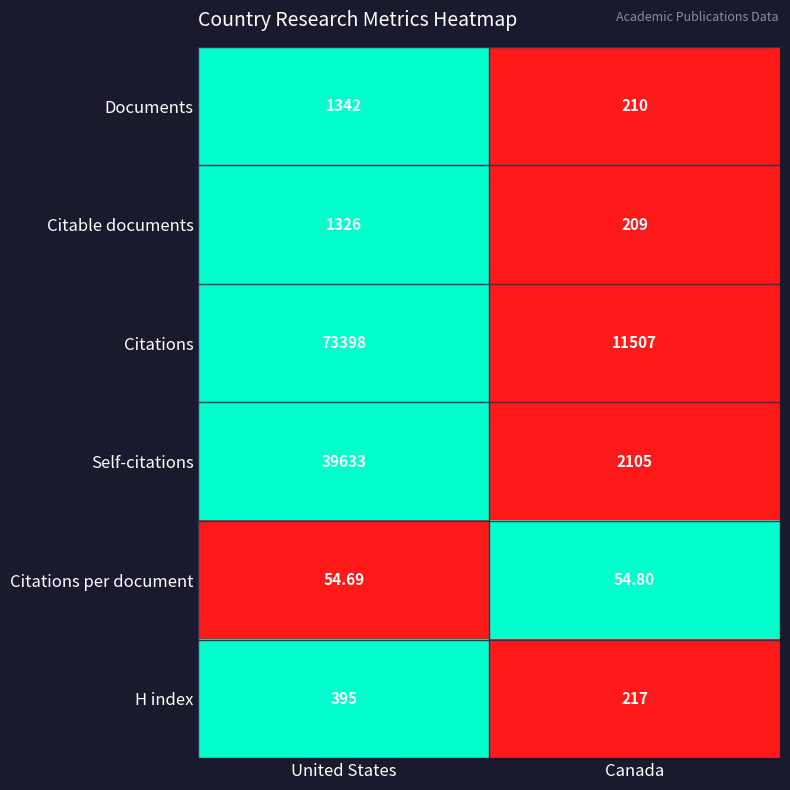

List the series in order of their peak value, lowest first.

Citations per document, H index, Citable documents, Documents, Self-citations, Citations